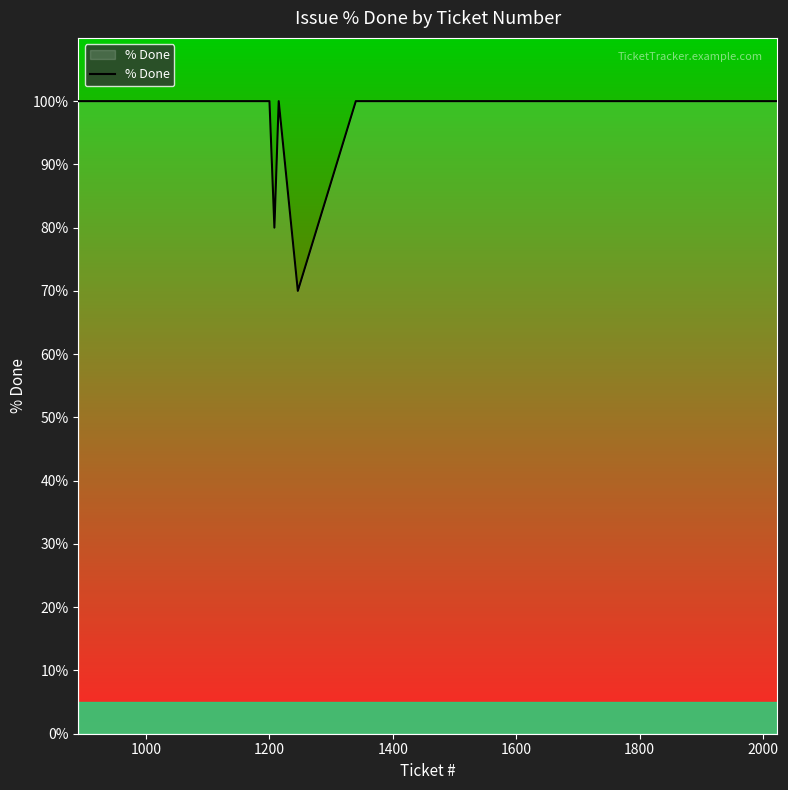

What is the smallest value displayed?

70